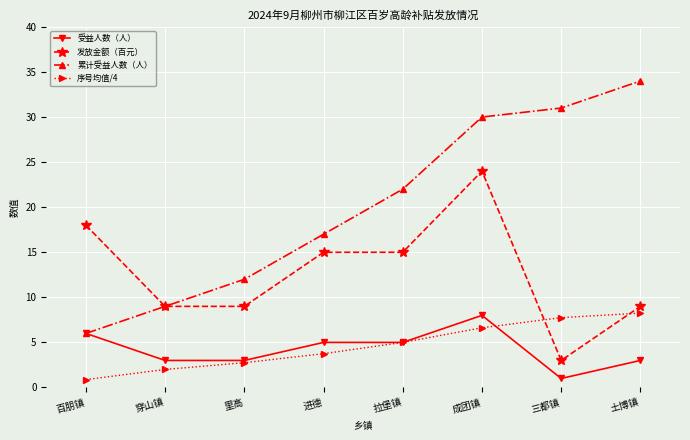

True or false: 发放金额（百元） and 受益人数（人） intersect in this chart.

False